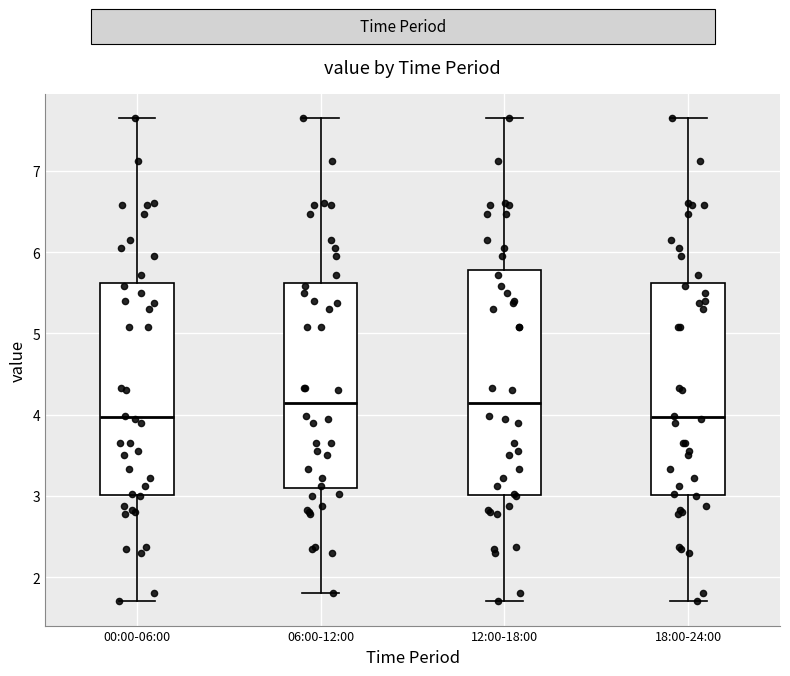

Which box is the tallest, from its lower edge to its upper edge?

12:00-18:00